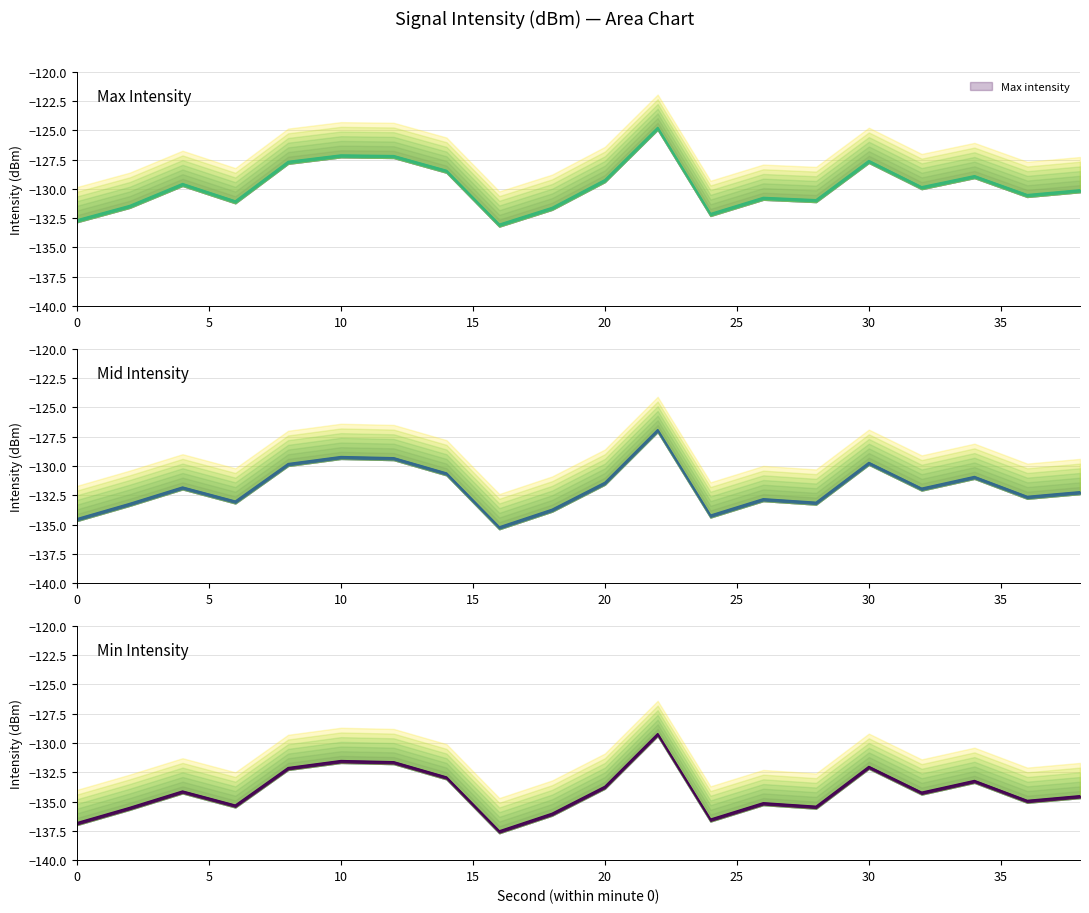

True or false: Mid intensity and Min intensity intersect in this chart.

False